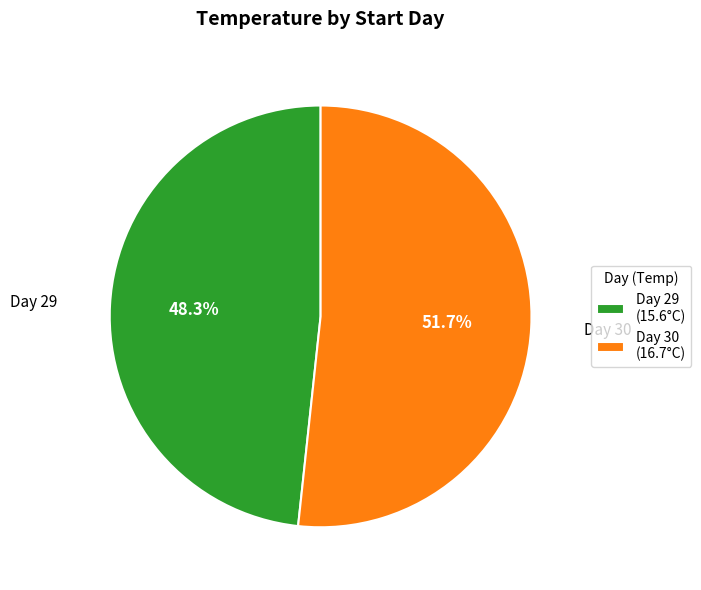

Does Day 30 (16.7°C) represent more than half of the total?

Yes